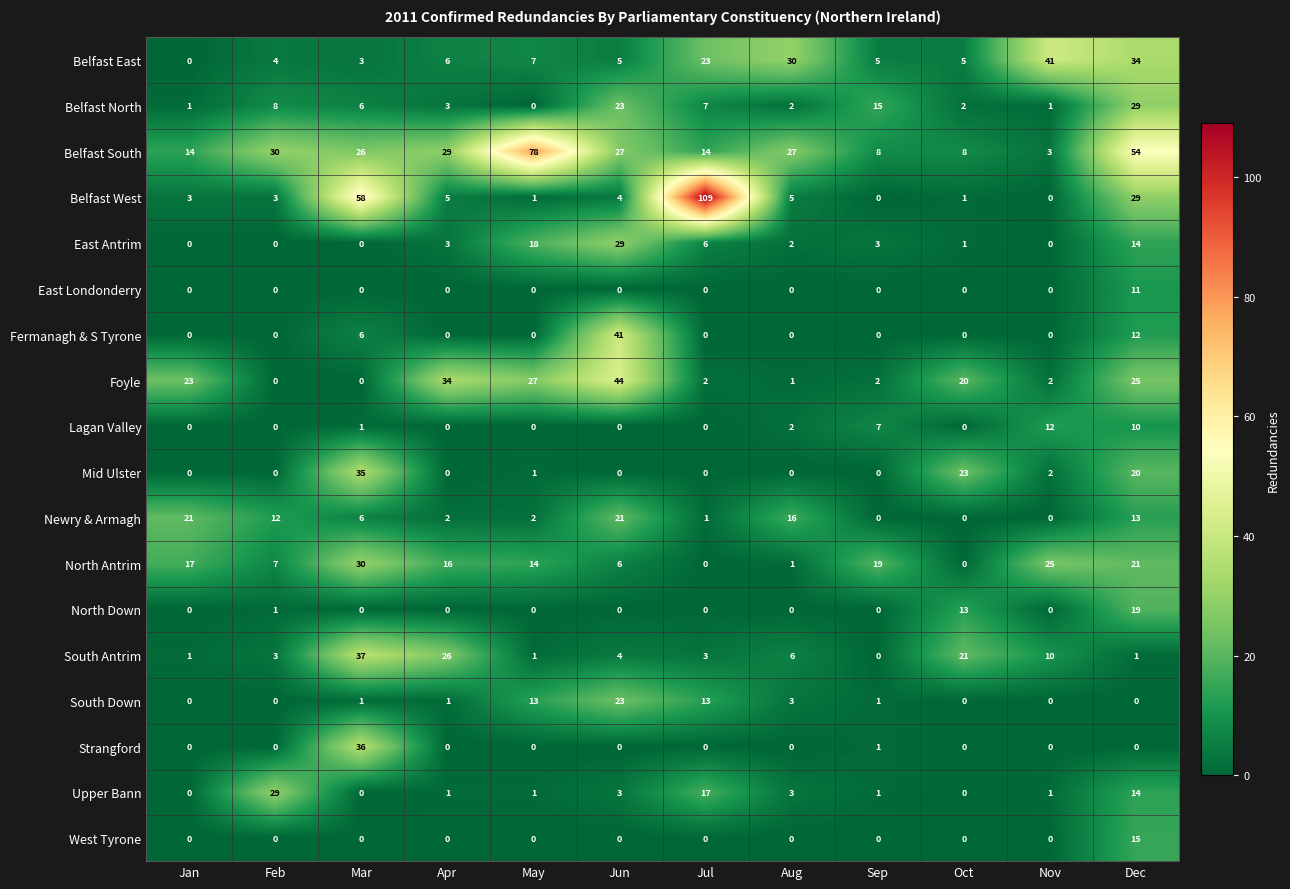

At which category is the sum across all series the highest?

Dec